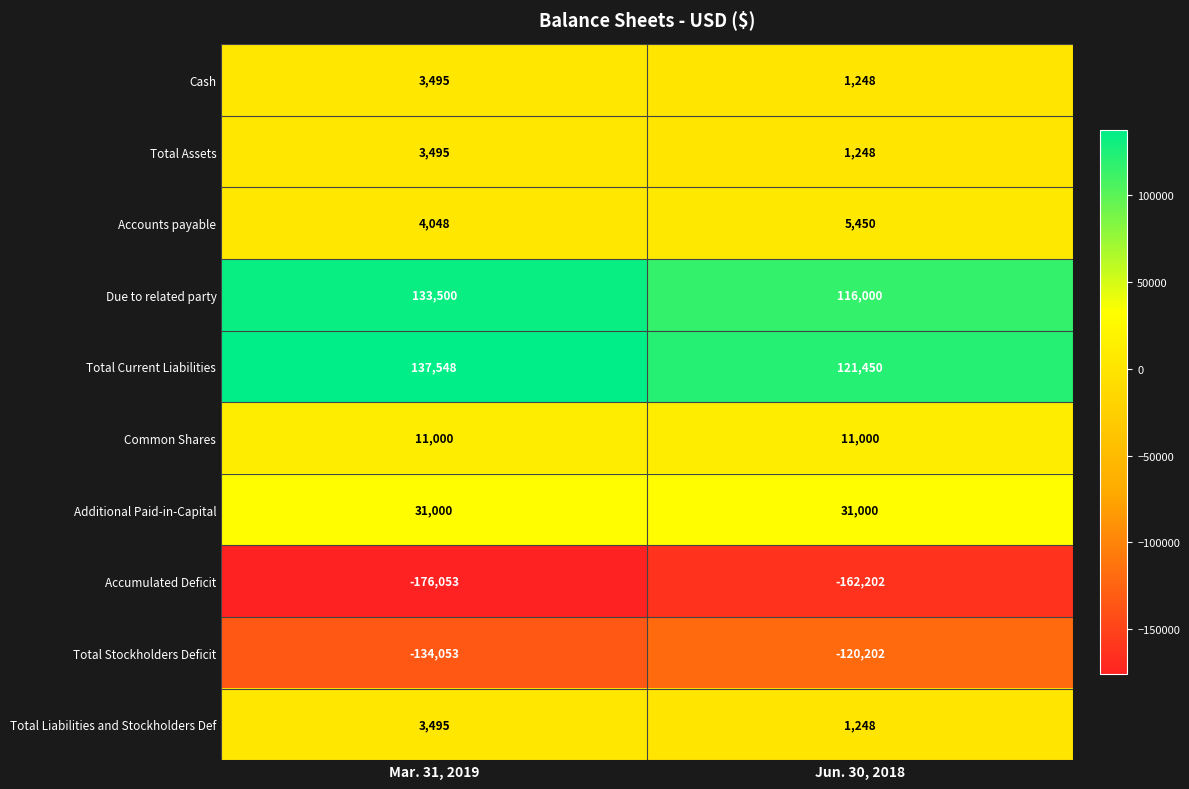

What is the difference between the highest and lowest values at Jun. 30, 2018?

283652